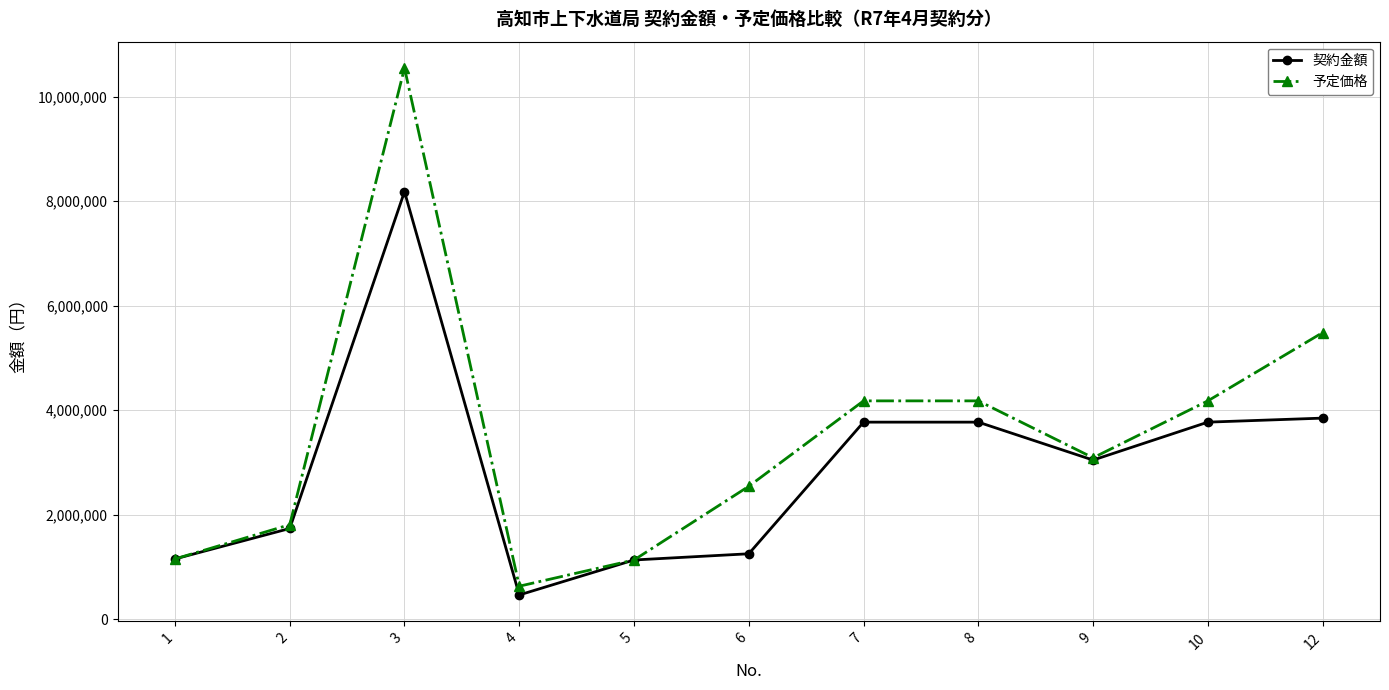

Which series has the largest total across all categories?

予定価格